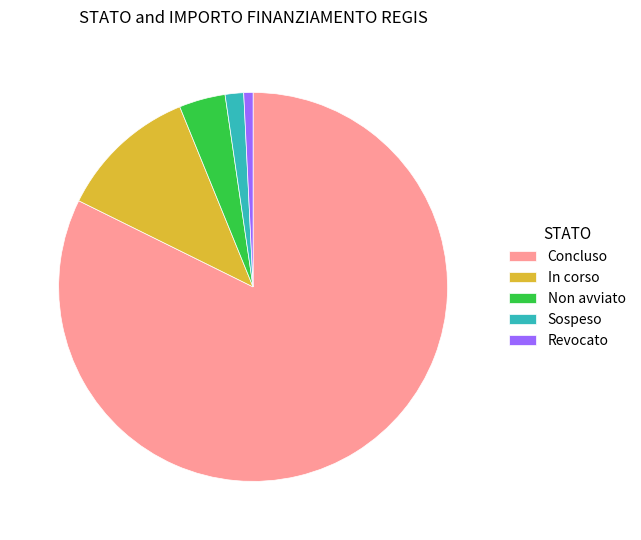

Which has a higher value, Non avviato or In corso?

In corso